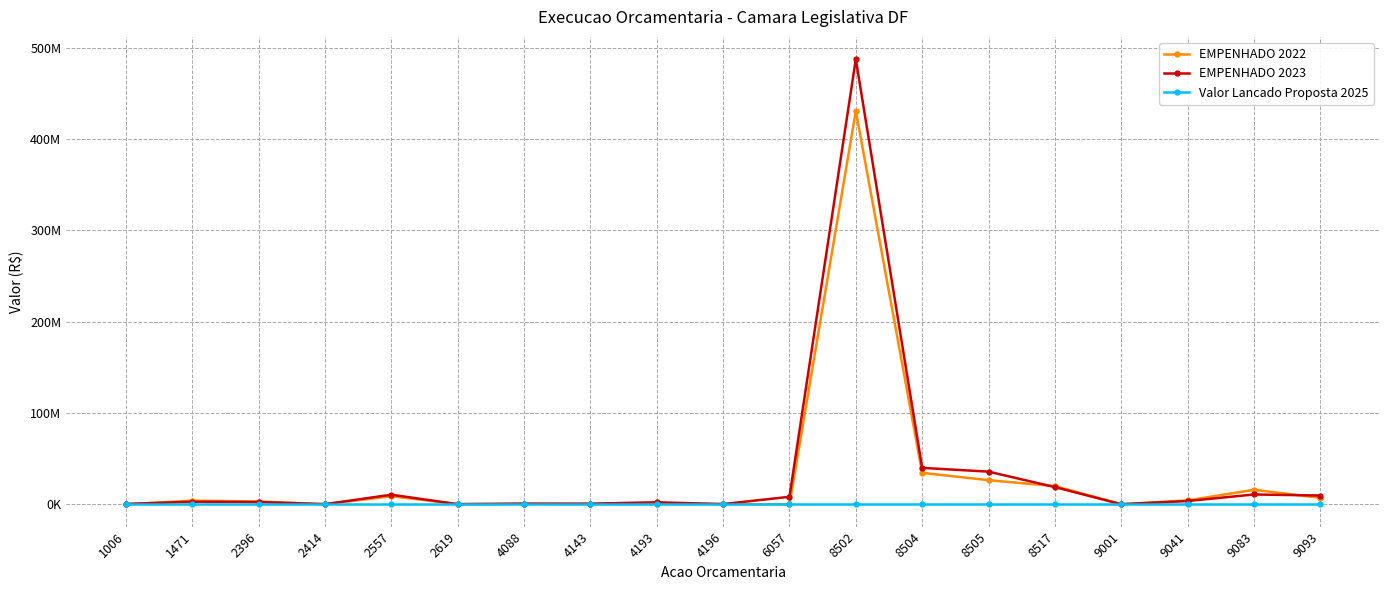

At which label is EMPENHADO 2023 closest to 243860809?

8504